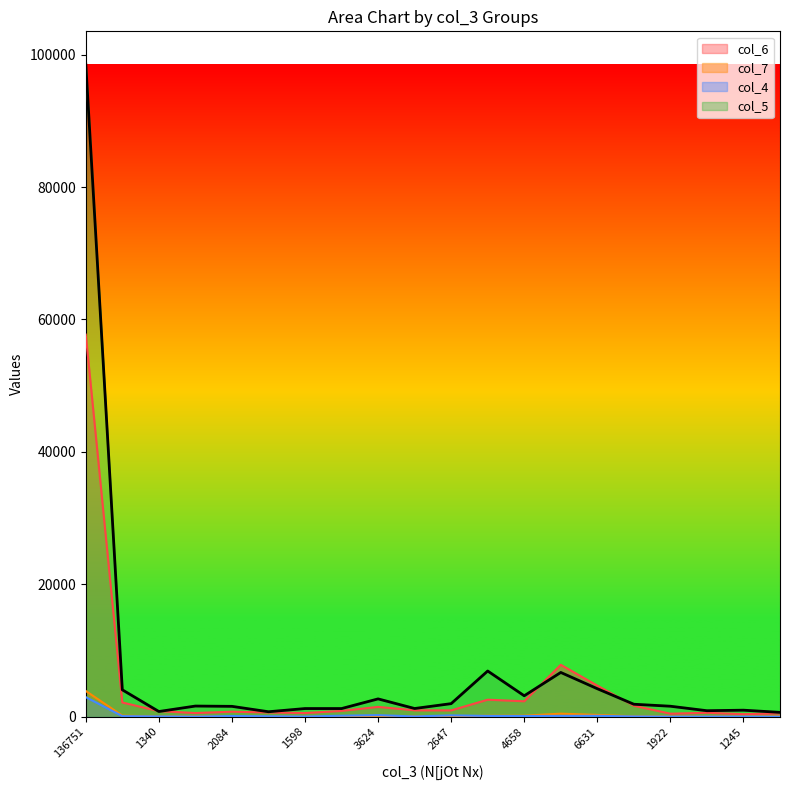

What is the approximate value of col_4 at 1967?

16